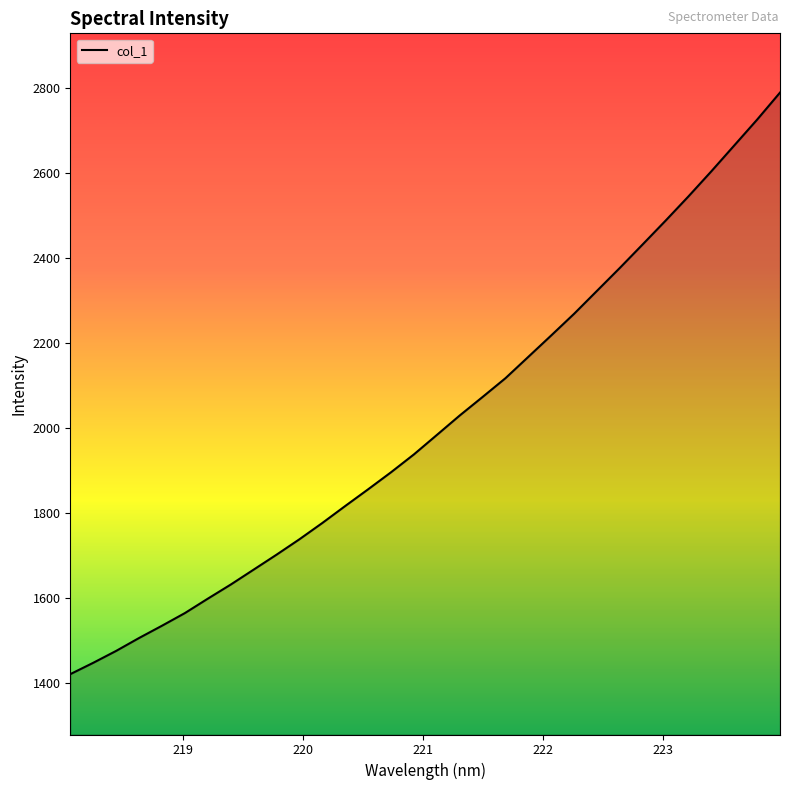

What is the minimum value shown in the chart?

1420.1